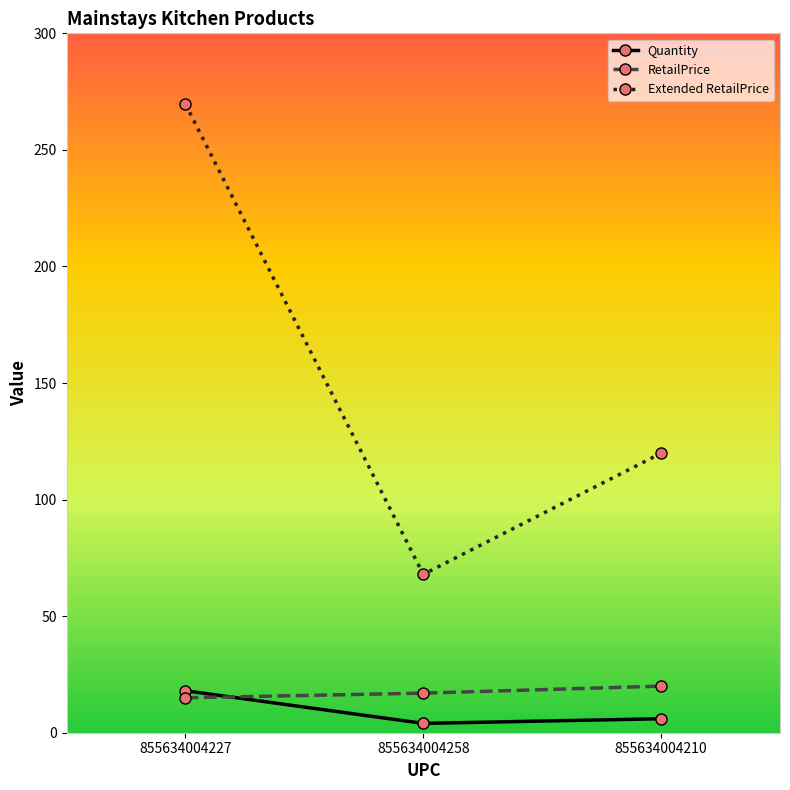

How many data points in RetailPrice are above 16?

2